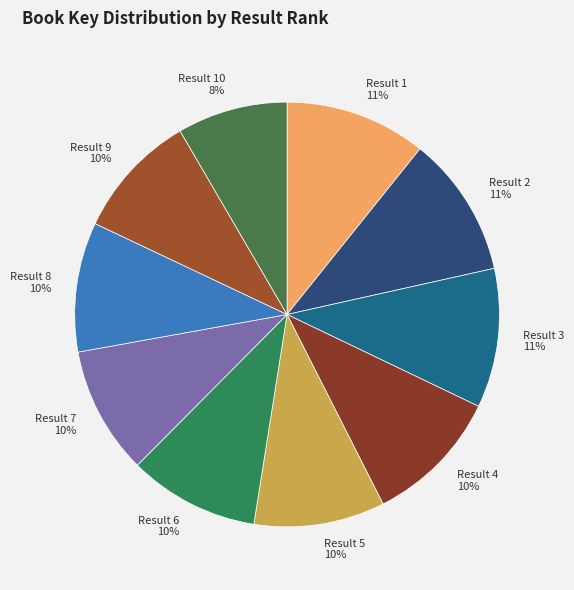

Does Result 7 represent more than half of the total?

No